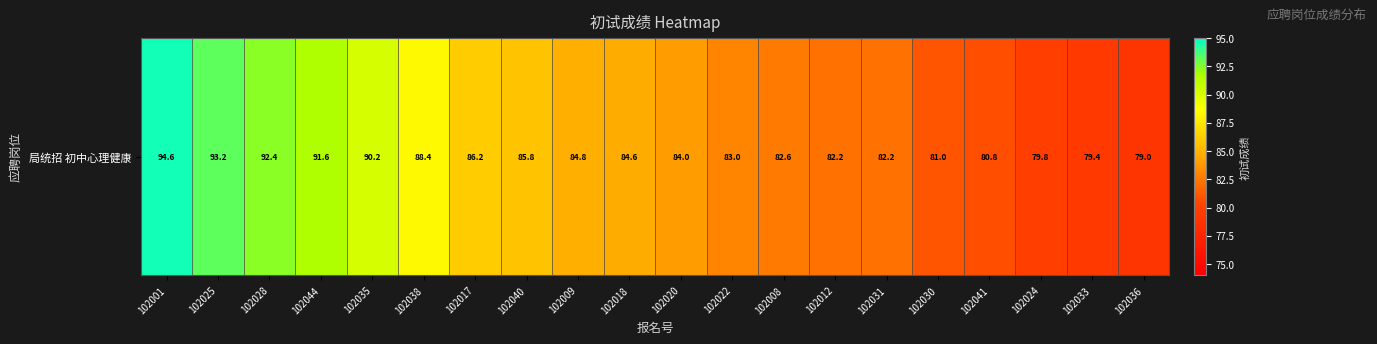

Reading right to left, list all the values displayed in this chart.

102036=79.0	102033=79.4	102024=79.8	102041=80.8	102030=81.0	102031=82.2	102012=82.2	102008=82.6	102022=83.0	102020=84.0	102018=84.6	102009=84.8	102040=85.8	102017=86.2	102038=88.4	102035=90.2	102044=91.6	102028=92.4	102025=93.2	102001=94.6